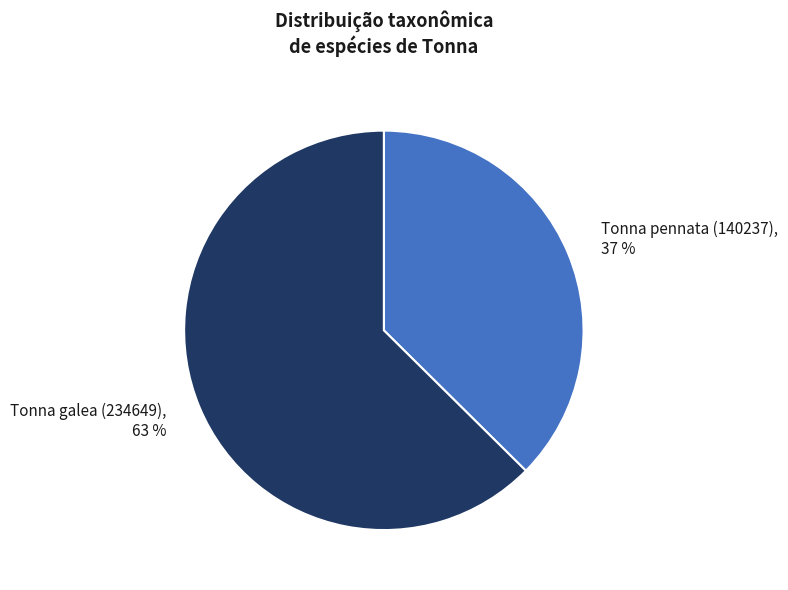

Is there any slice that represents more than half of the pie?

Yes